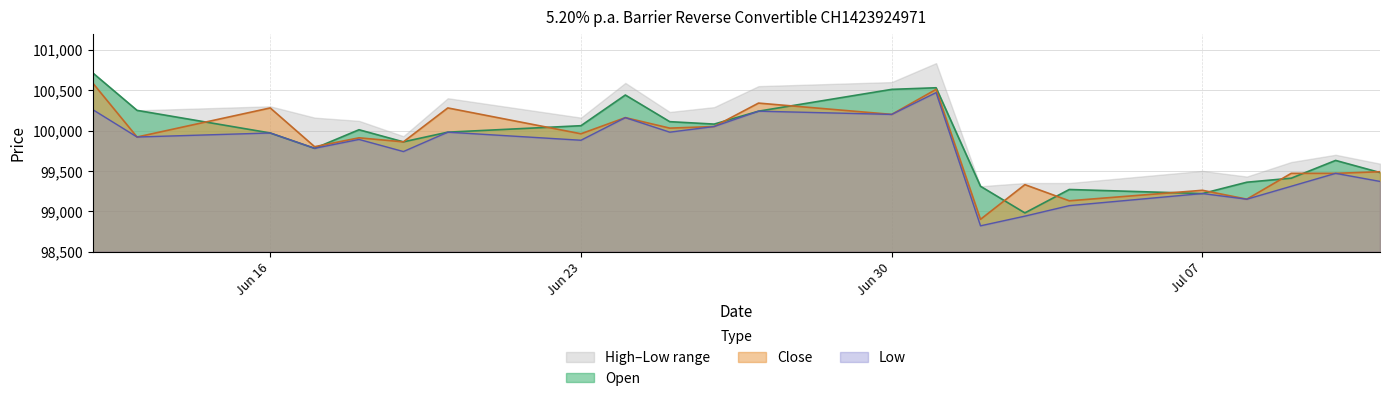

What is the lowest value of the Close series?

98900